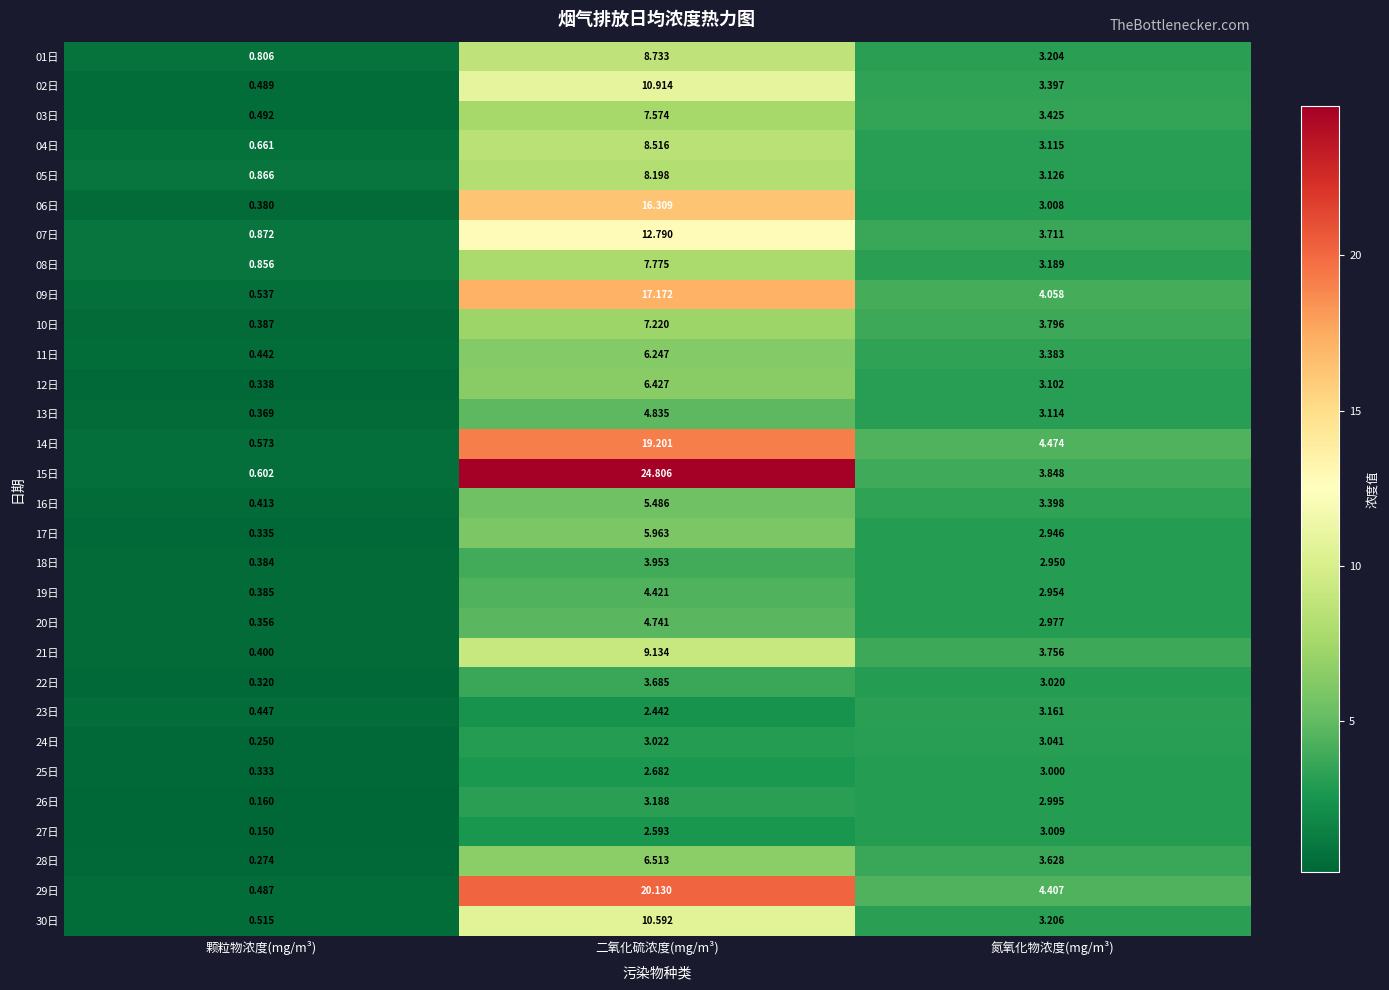

At which category is the sum across all series the highest?

二氧化硫浓度(mg/m³)